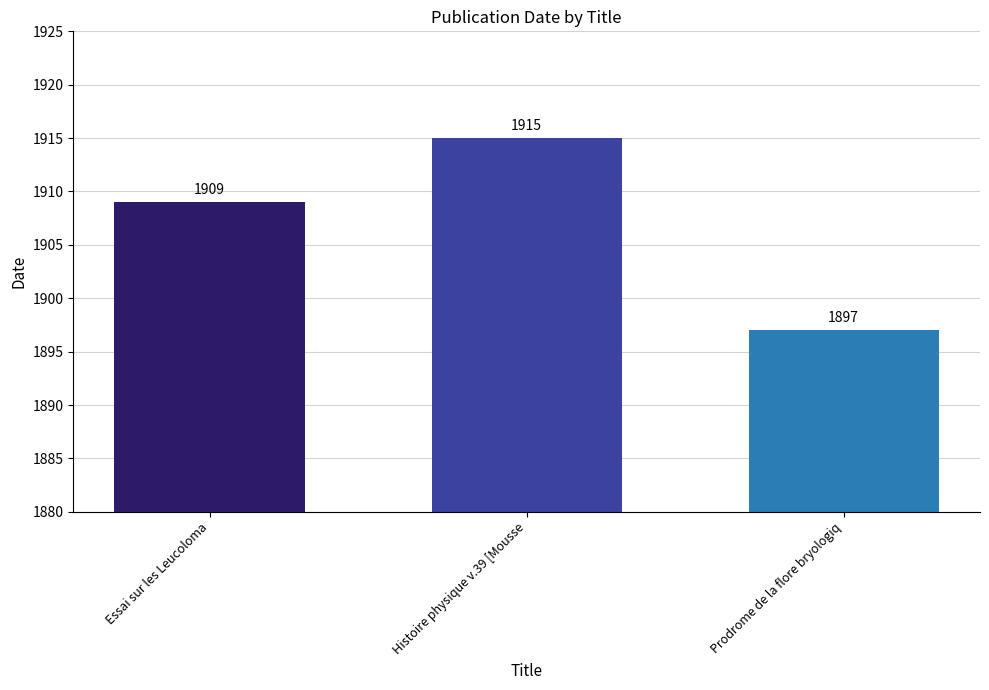

How many bars are there in total?

3